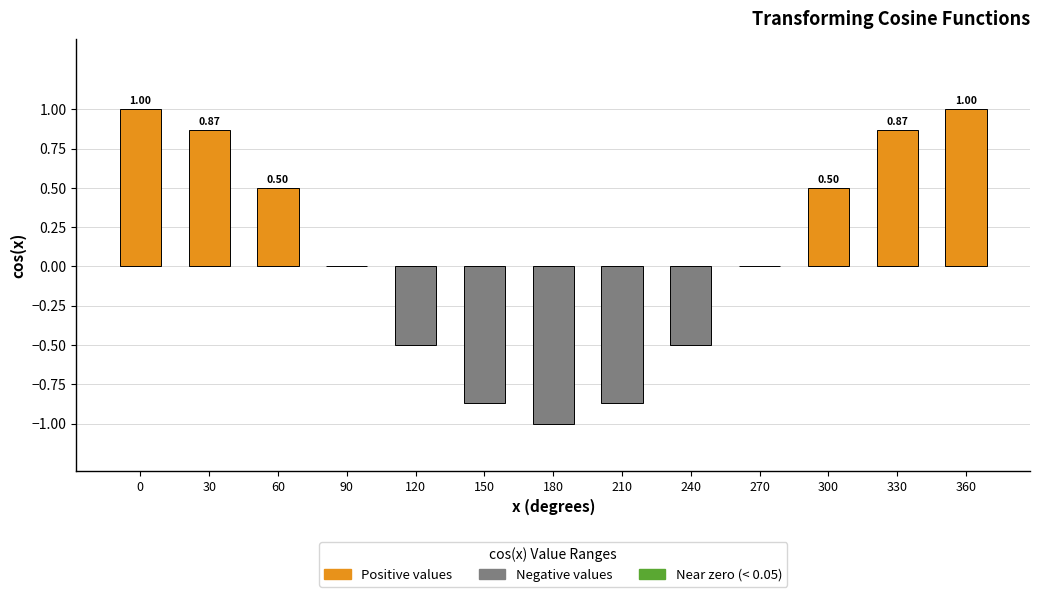

What is the difference between the values at 270 and 60?

0.5